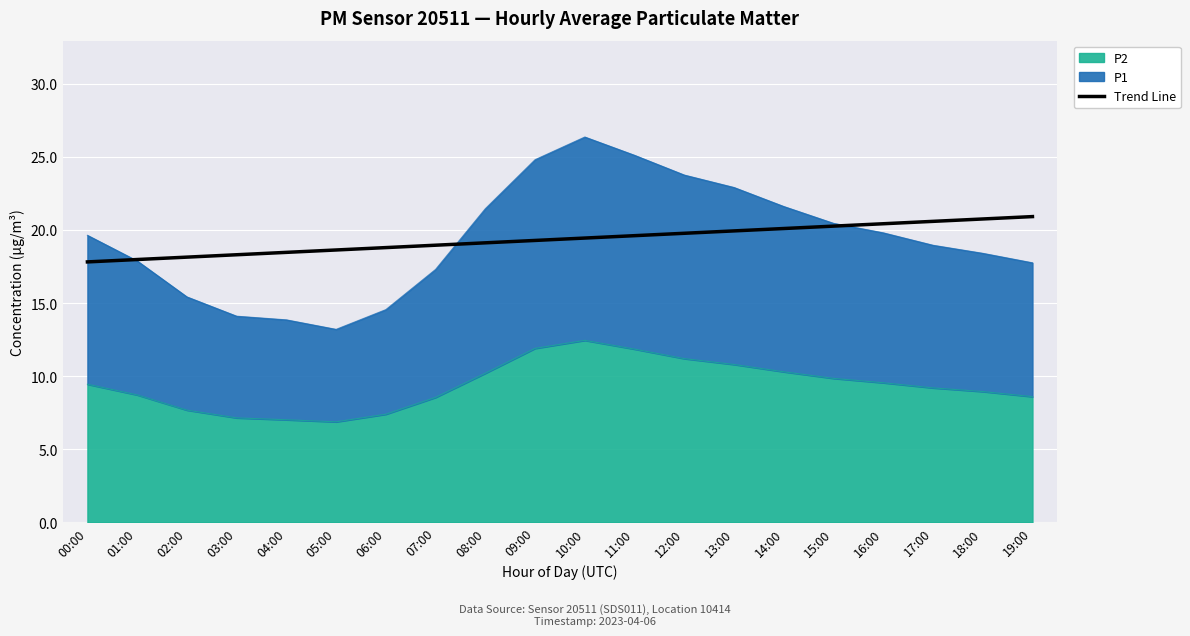

True or false: the data has more than 0 interior local peaks.

False